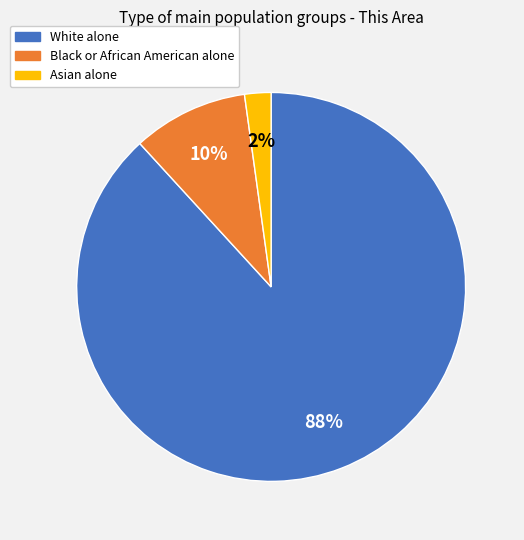

Between Asian alone and White alone, which is larger?

White alone